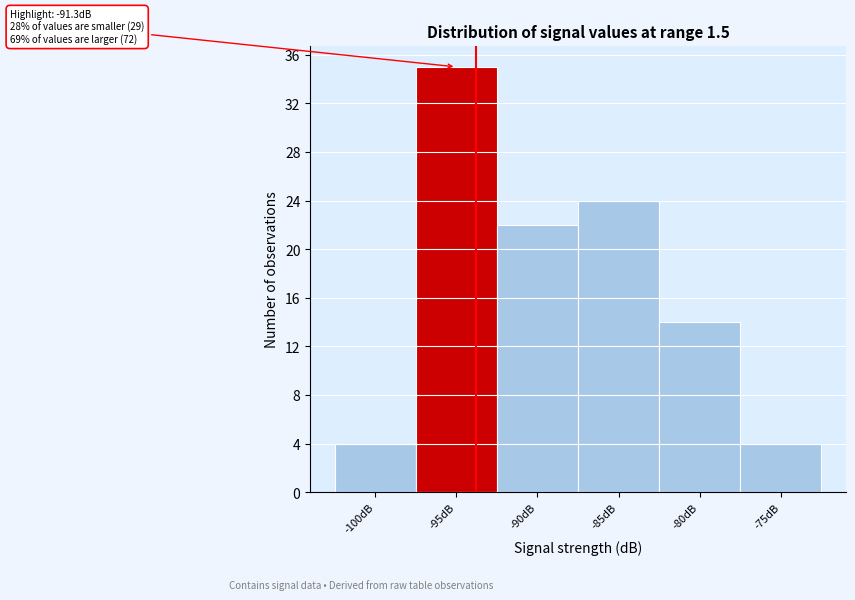

Reading left to right, transcribe all the data shown in this chart.

4	35	22	24	14	4